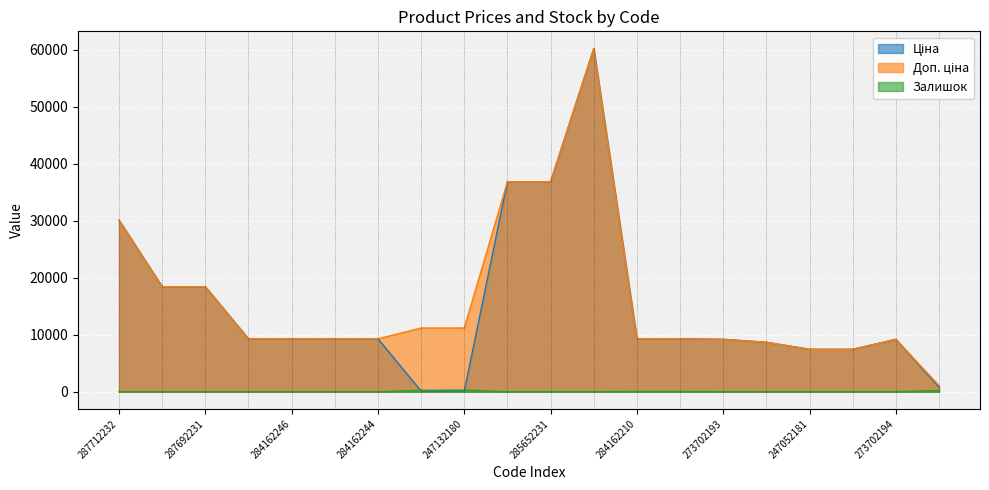

At which label is Залишок closest to 145?

282502117